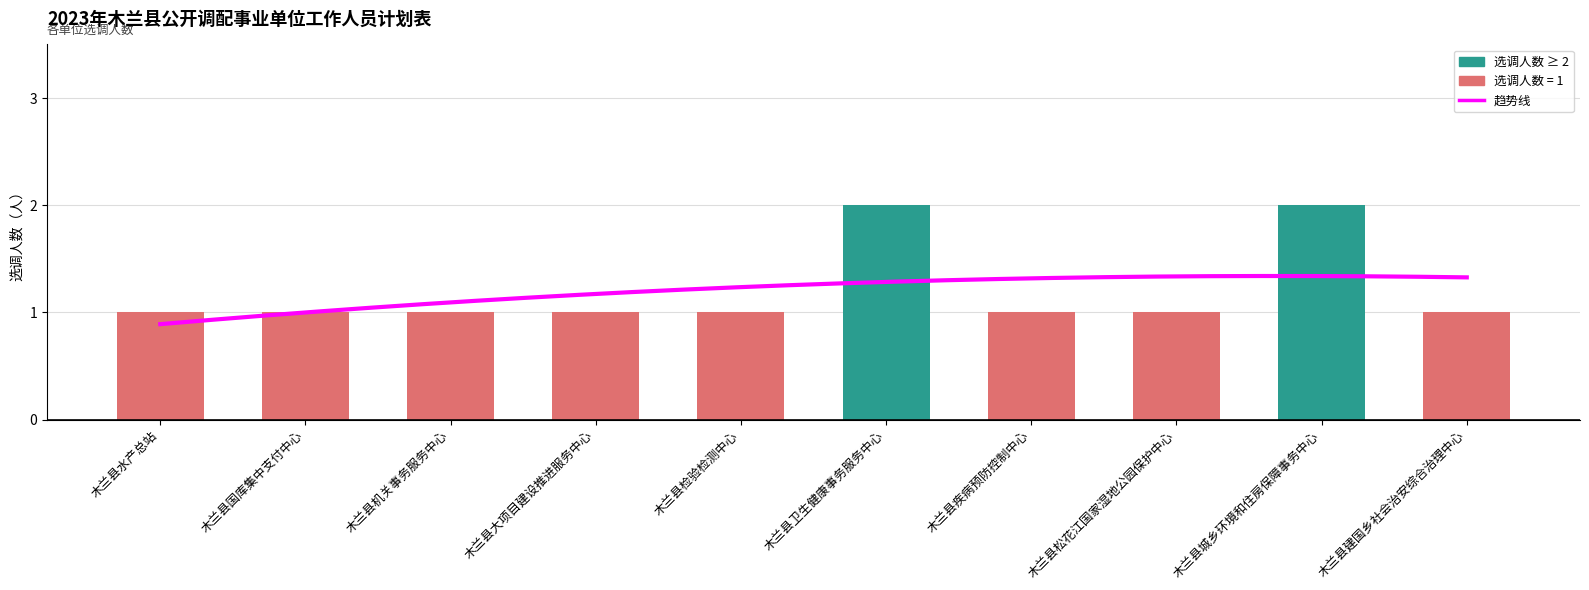

Between 木兰县检验检测中心 and 木兰县大项目建设推进服务中心, which is larger?

木兰县检验检测中心